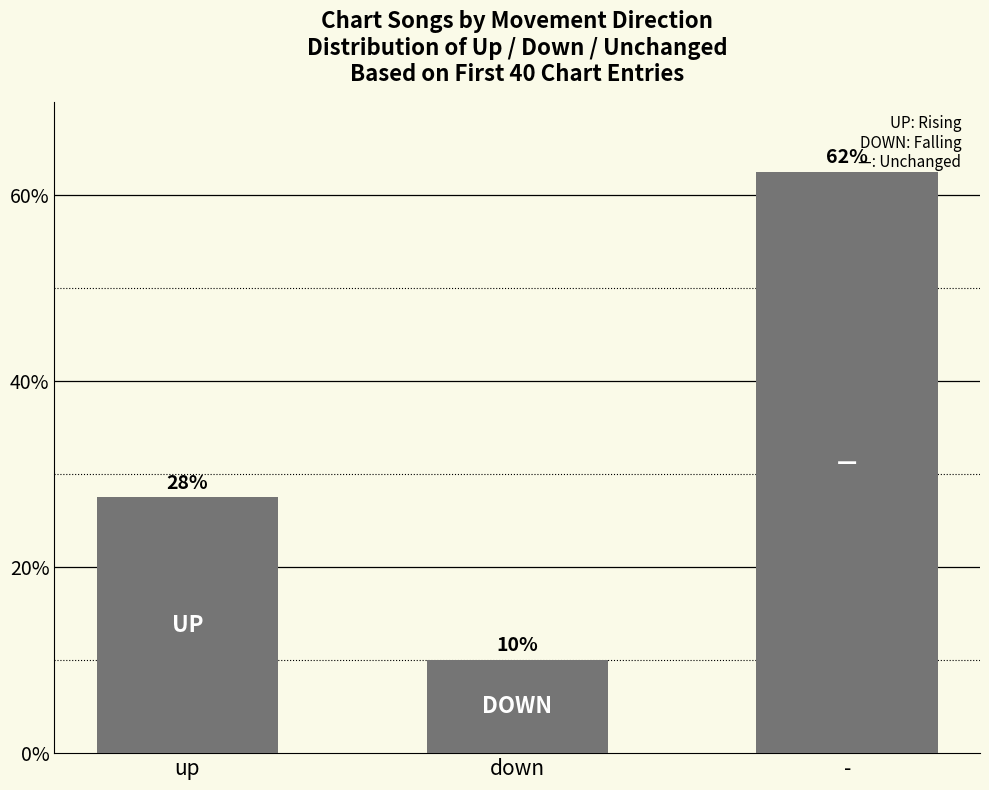

What is the difference between the values at up and down?

17.5